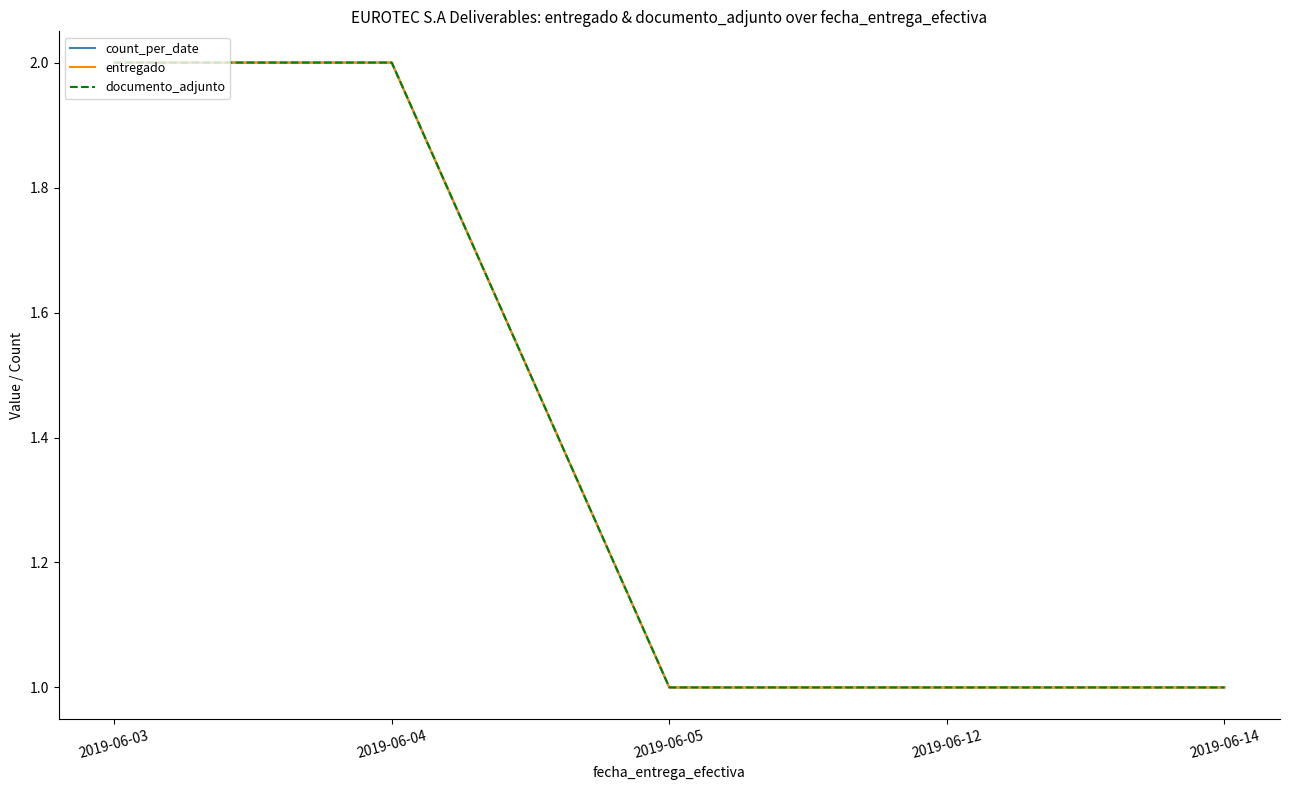

Rank the series by their maximum value, from highest to lowest.

count_per_date, entregado, documento_adjunto